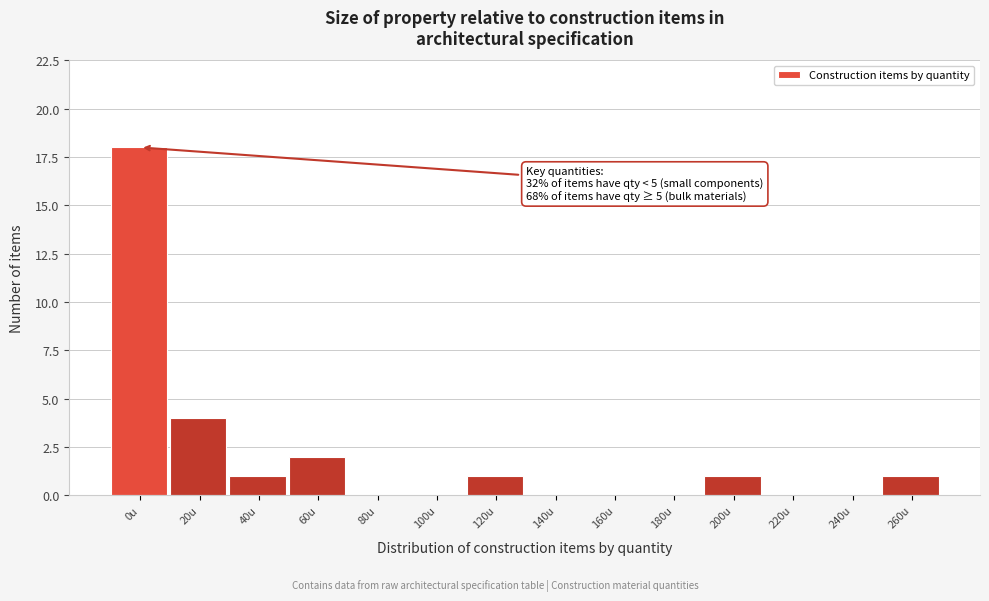

Reading left to right, list all the values displayed in this chart.

0u=18	20u=4	40u=1	60u=2	80u=0	100u=0	120u=1	140u=0	160u=0	180u=0	200u=1	220u=0	240u=0	260u=1